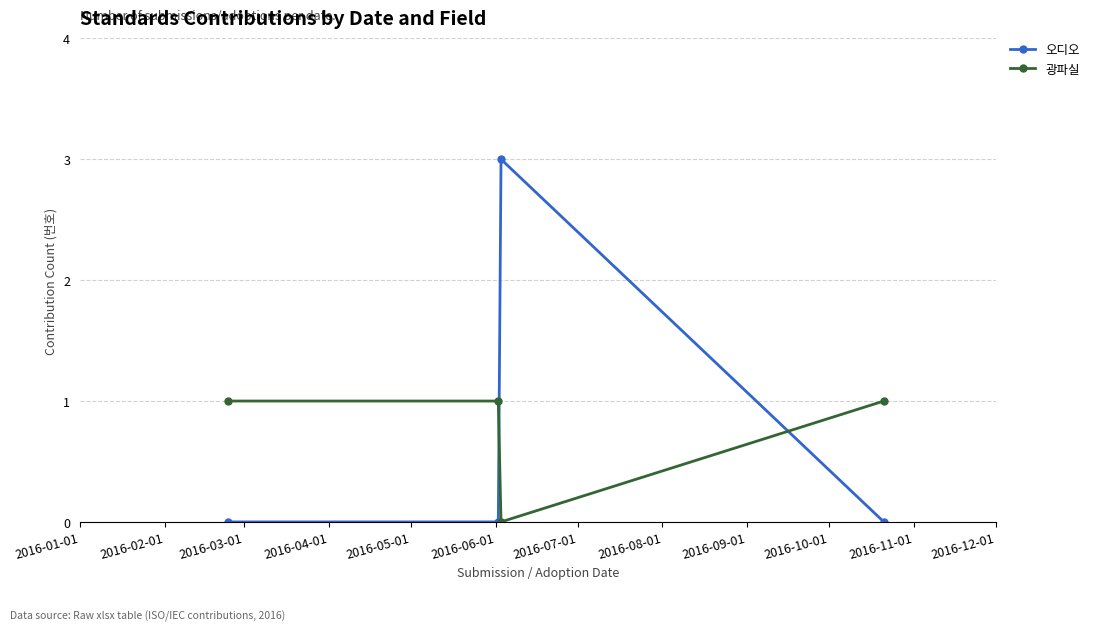

What is the value of the 광파실 point at the 2nd from the left?

1